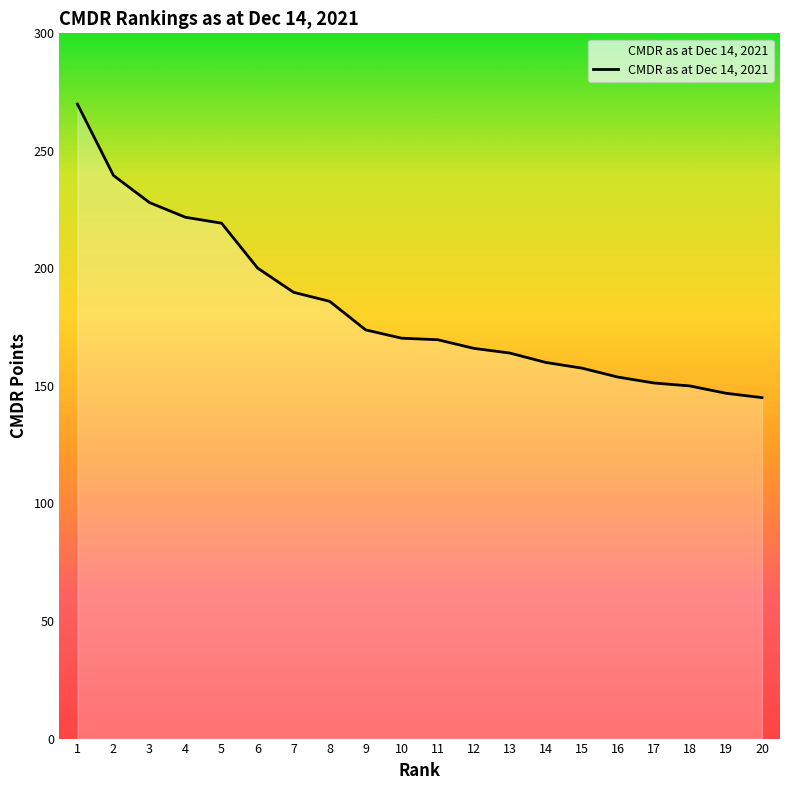

Between 18 and 12, which is larger?

12